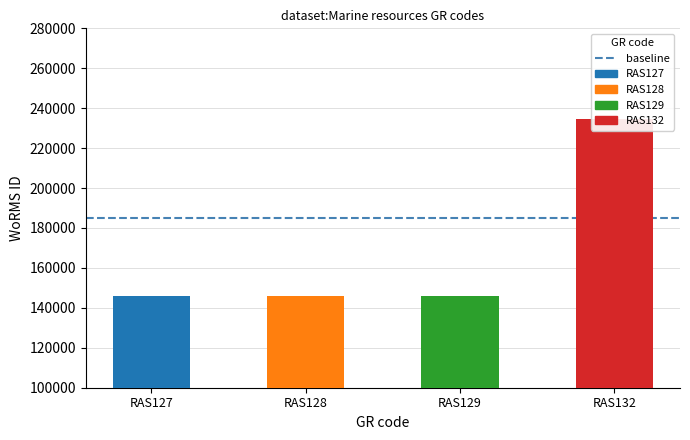

True or false: the data shows 145724 at RAS127.

True